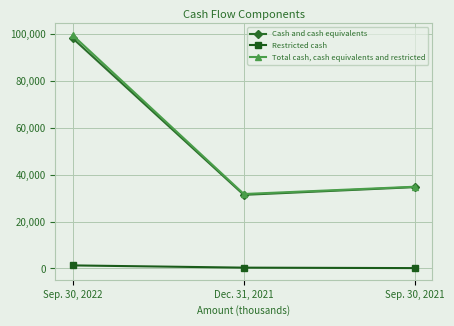

What position from the left is Dec. 31, 2021?

2